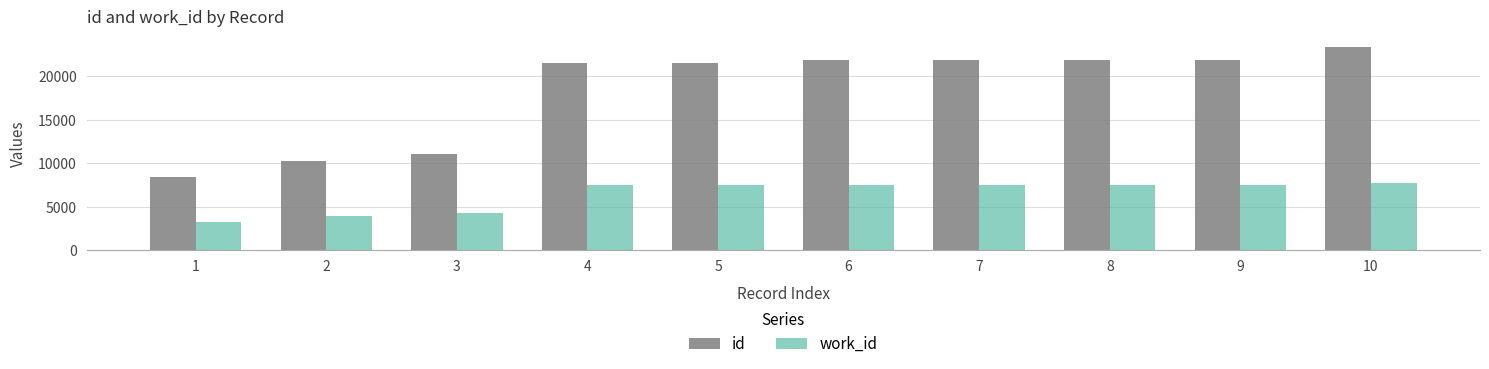

Which series has the largest range (max minus min)?

id